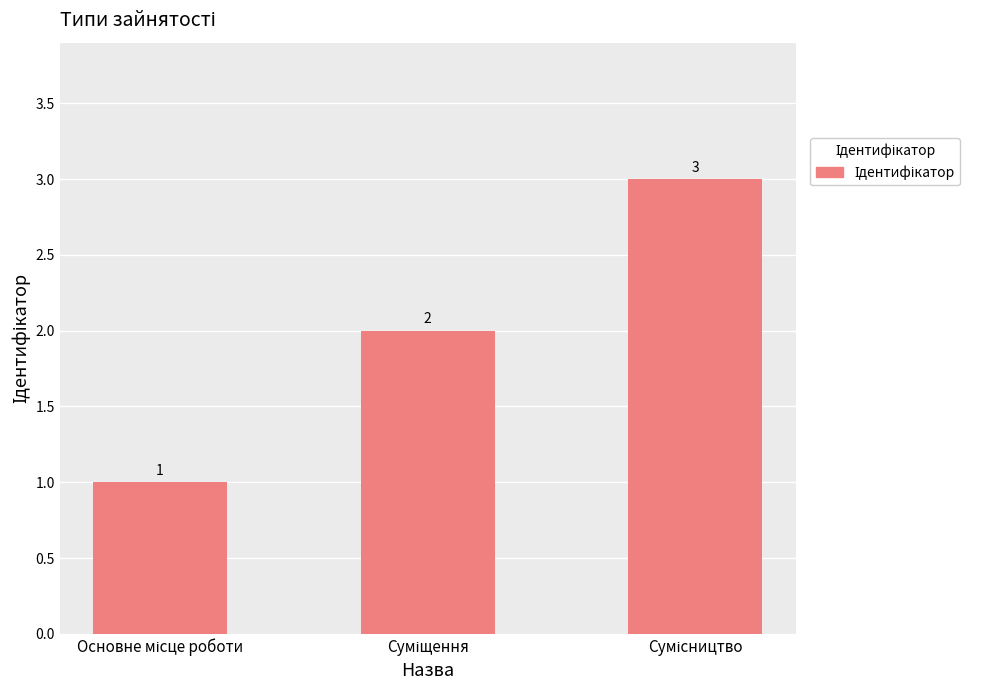

How many distinct data groups are displayed?

1